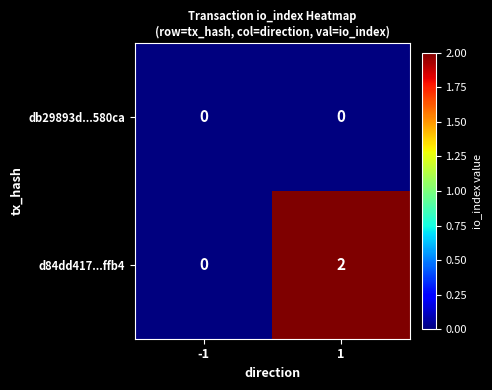

List the series in order of their peak value, lowest first.

db29893d...580ca, d84dd417...ffb4